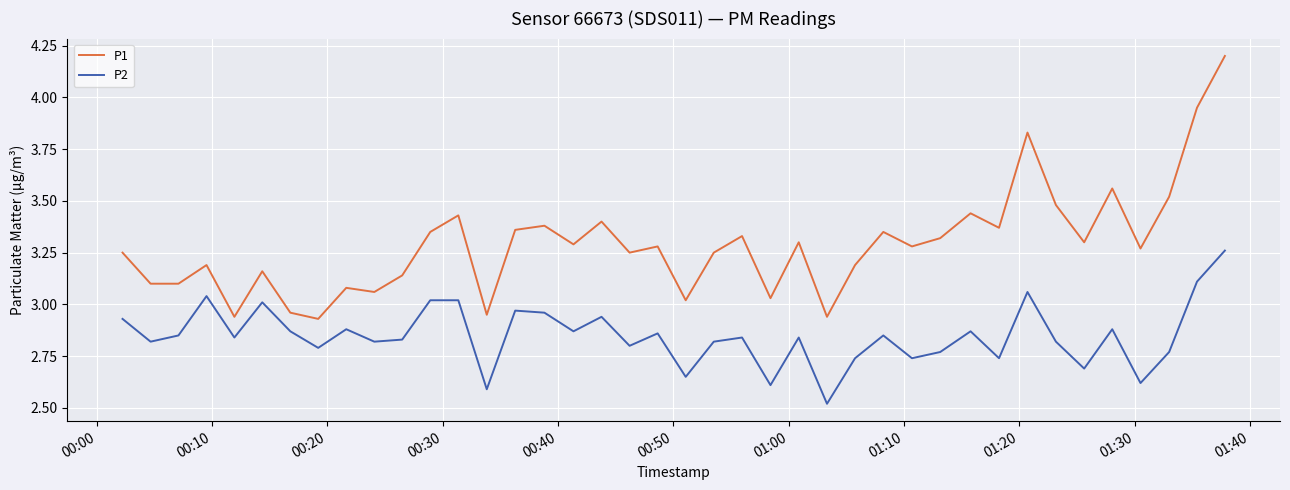

List the series in order of their overall mean, highest first.

P1, P2